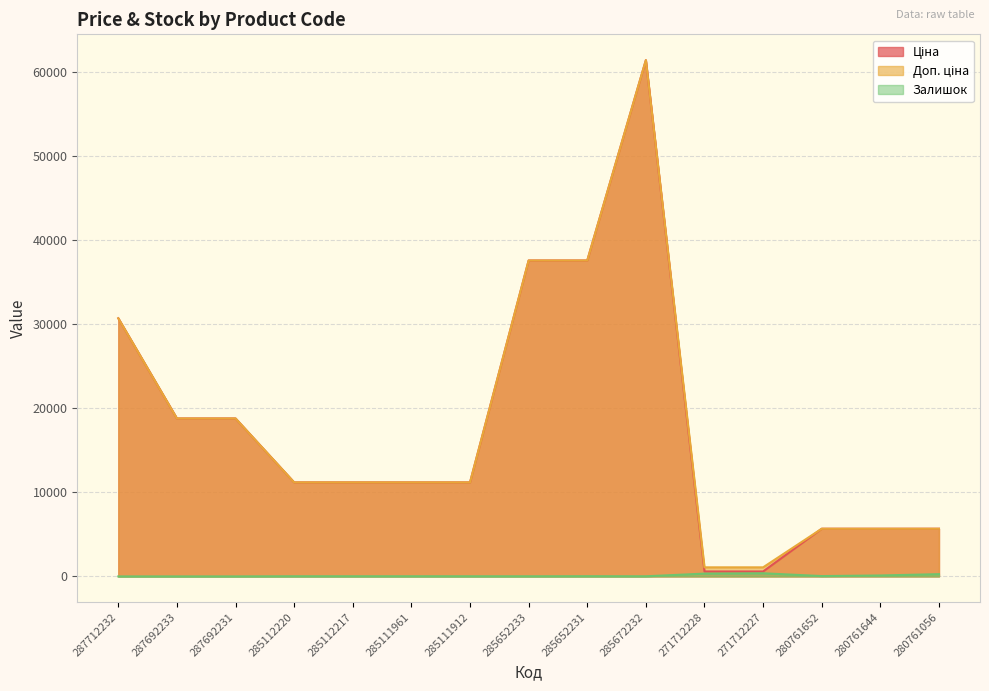

What are all the series names shown in the legend?

Ціна, Доп. ціна, Залишок